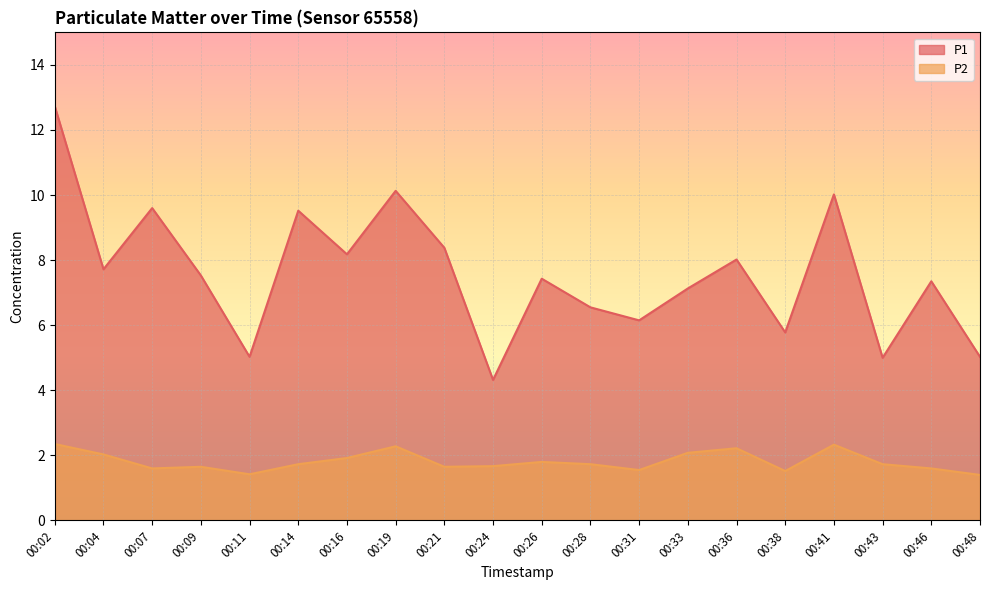

At which label does P1 reach its peak?

00:02